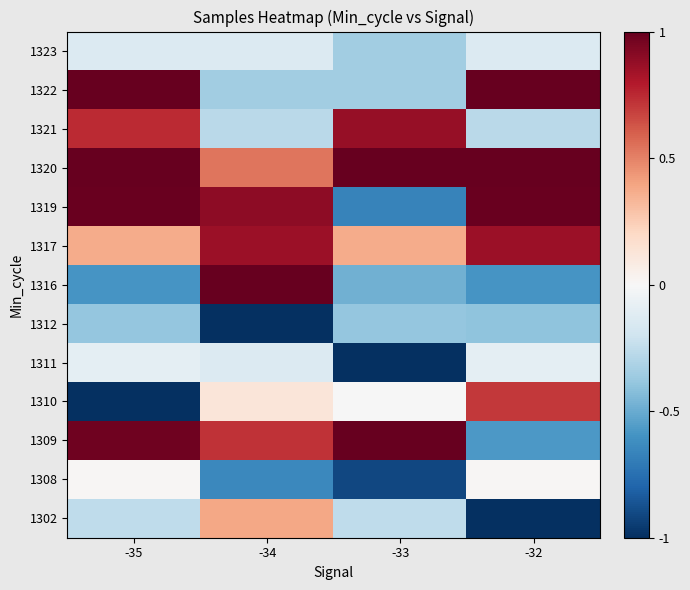

Which label corresponds to the largest value in the chart?

-33